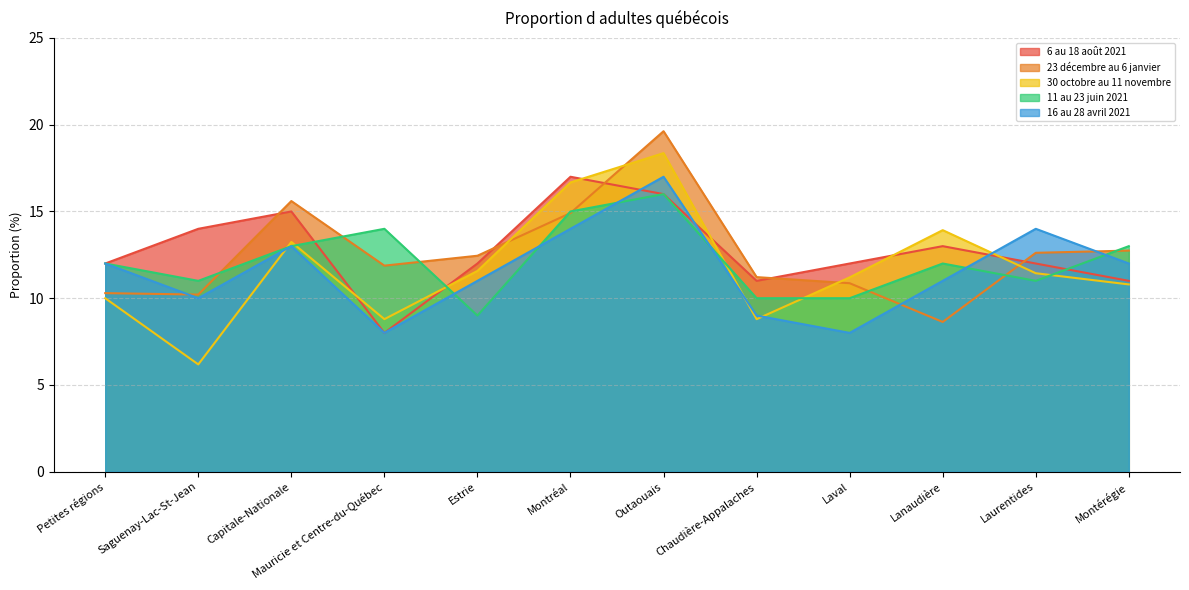

What position from the left is Outaouais?

7